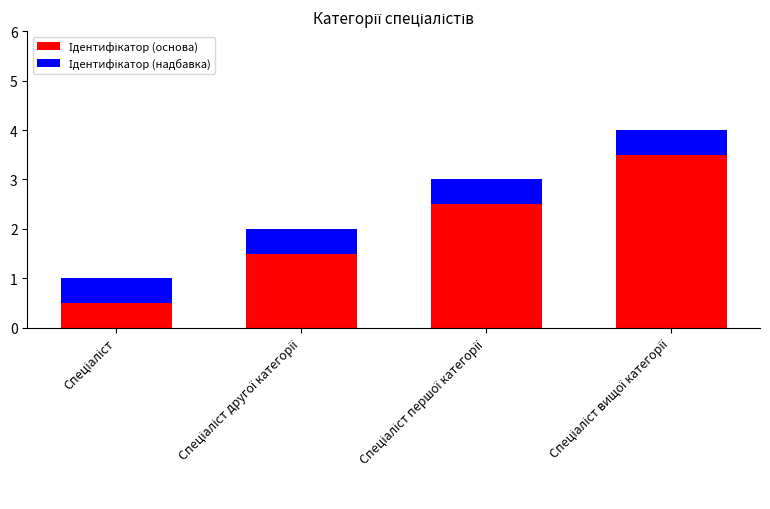

Are the bars grouped side by side (vs. stacked)?

No